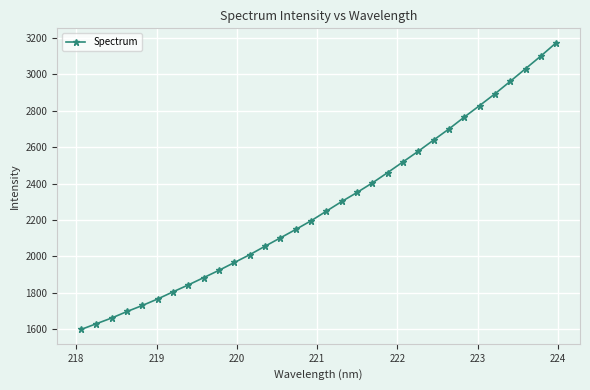

What is the smallest value displayed?

1598.2